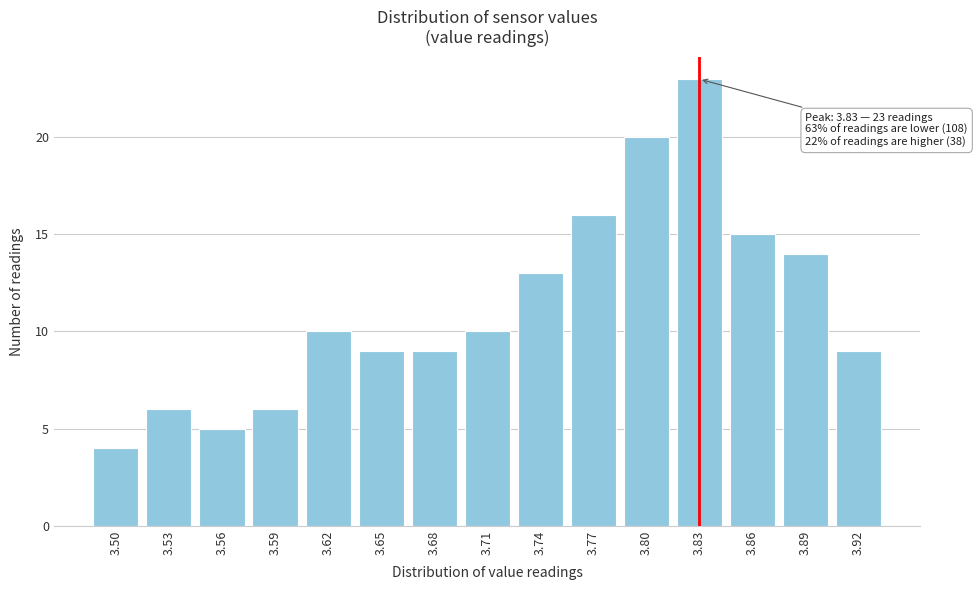

Reading left to right, extract all data points from this chart.

3.50=4	3.53=6	3.56=5	3.59=6	3.62=10	3.65=9	3.68=9	3.71=10	3.74=13	3.77=16	3.80=20	3.83=23	3.86=15	3.89=14	3.92=9